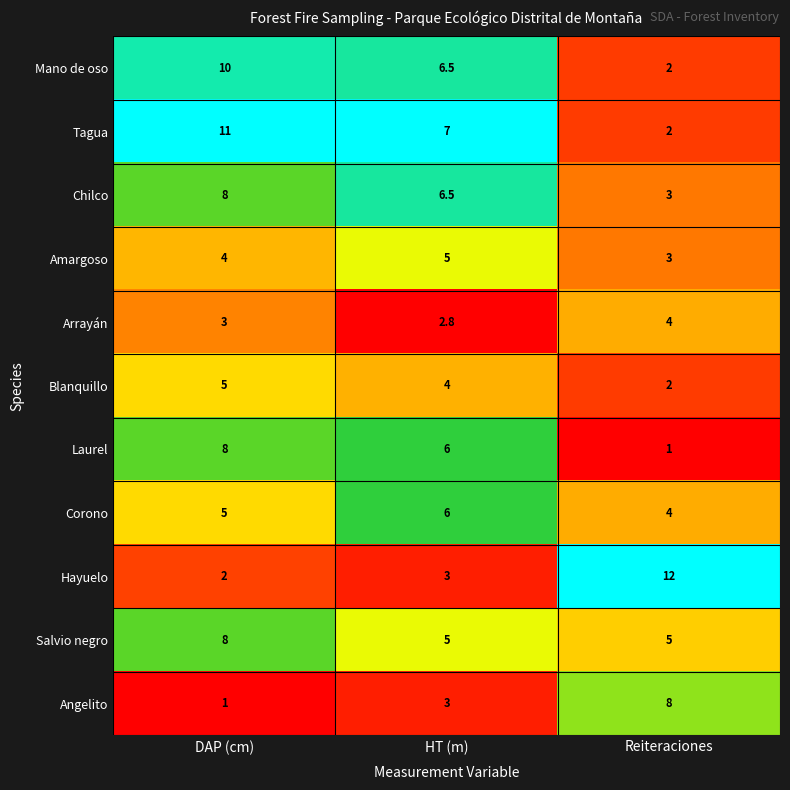

True or false: Salvio negro has a value of 8.1 at Reiteraciones.

False